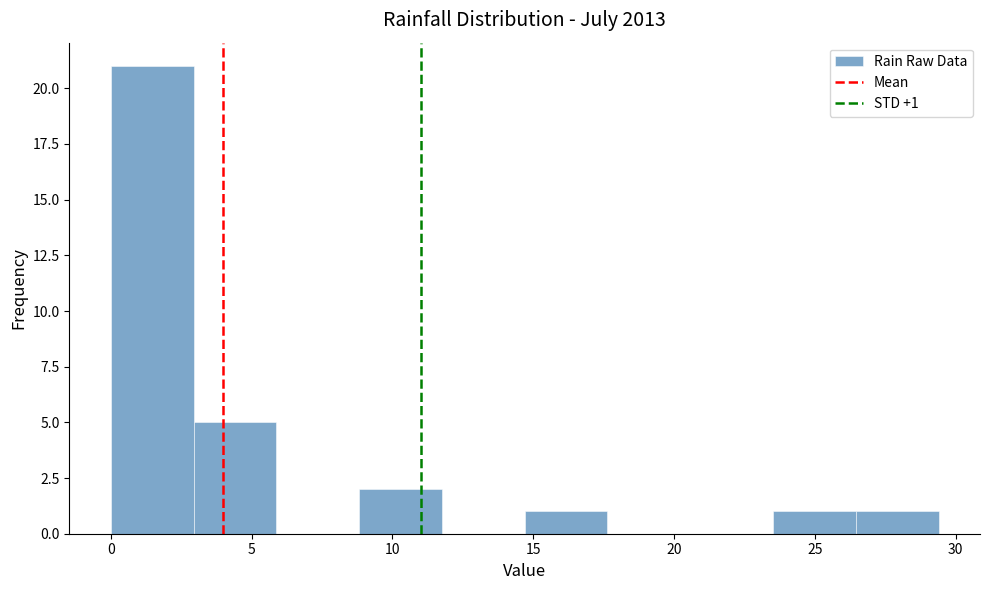

Over which range of the x-axis is the bar tallest?

0.0 to 3.0